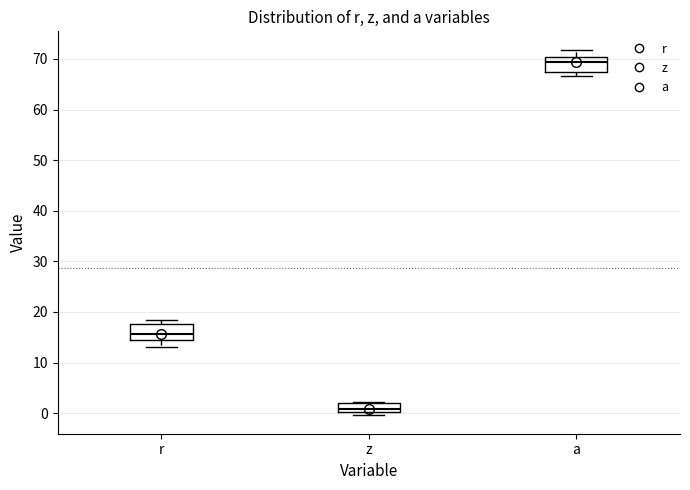

Which box has the highest median line?

a